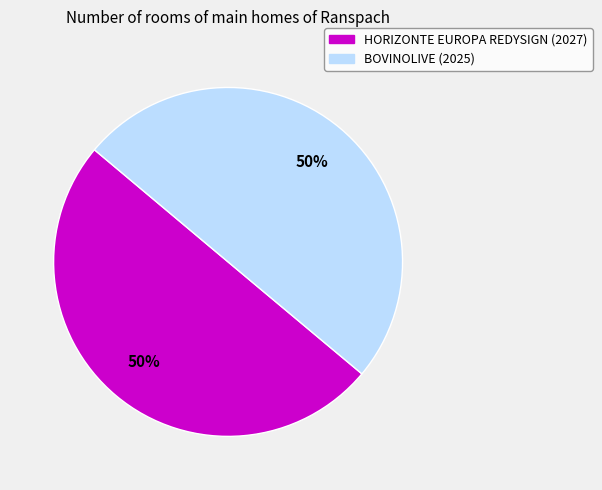

Approximately how many times larger is the value at HORIZONTE EUROPA REDYSIGN compared to BOVINOLIVE?

1.0